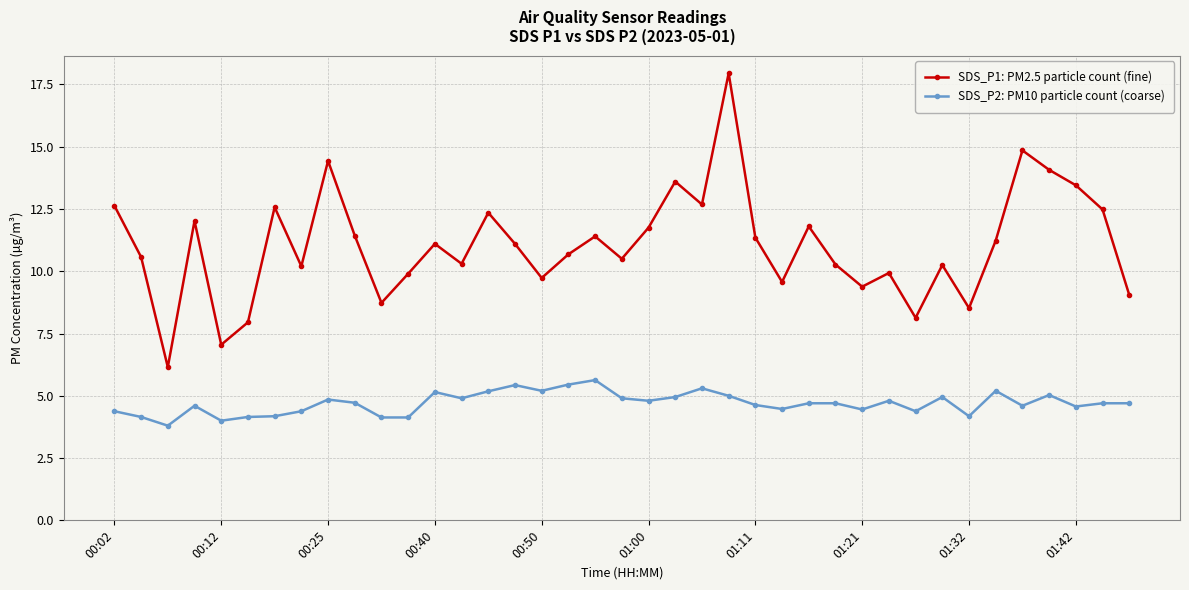

True or false: SDS_P1: PM2.5 particle count (fine) and SDS_P2: PM10 particle count (coarse) cross at least once.

False